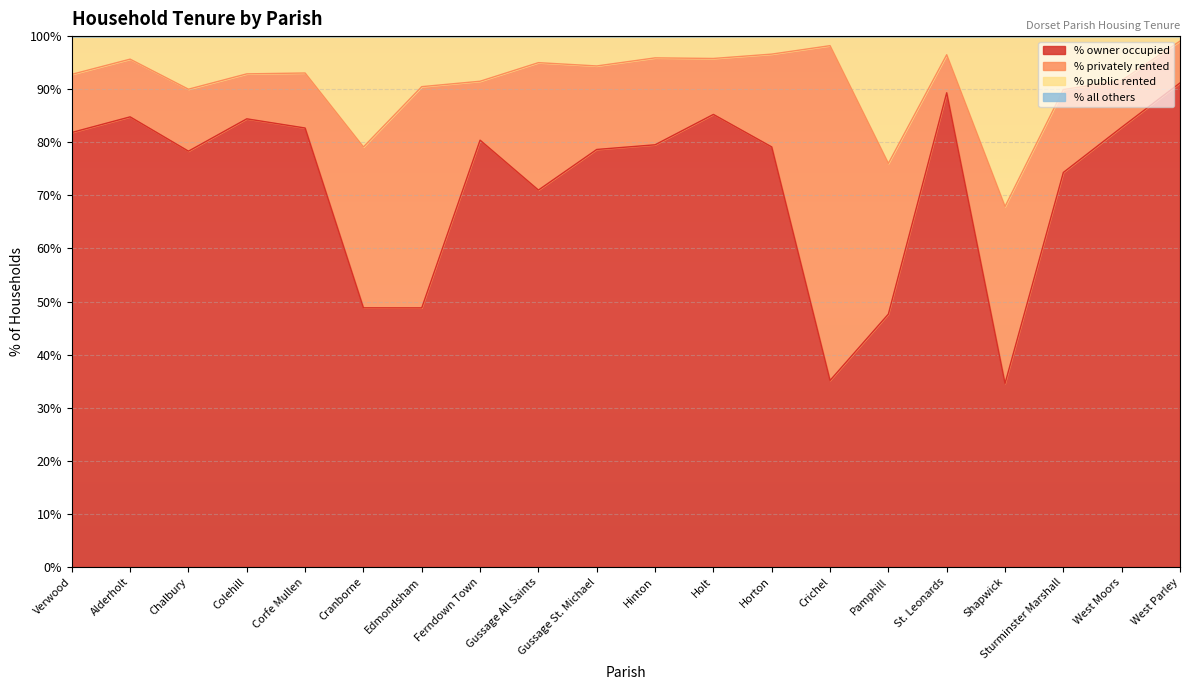

What is the difference between the maximum and minimum values in the % owner occupied series?

56.6